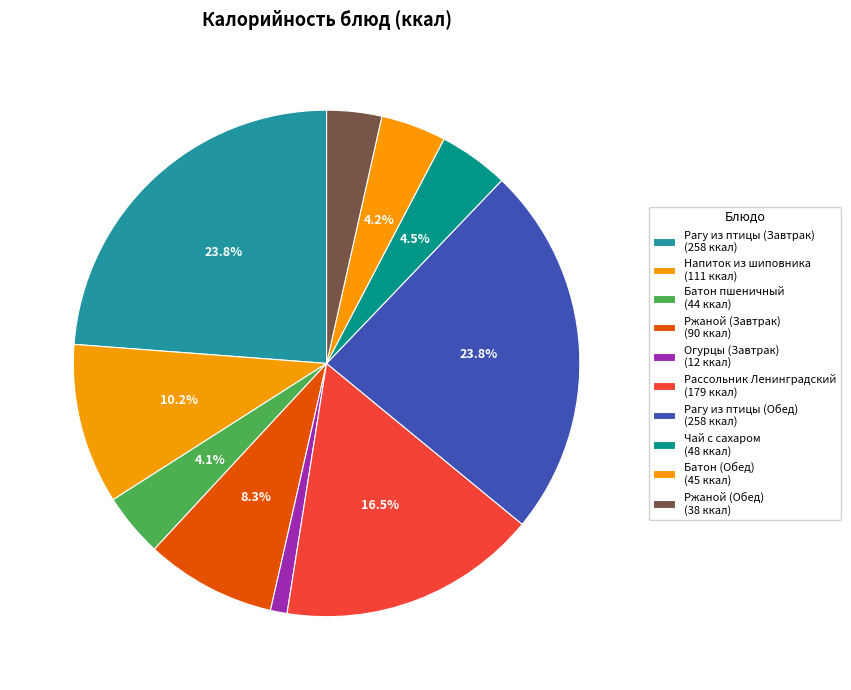

How much of the chart is everything except Батон пшеничный?

95.9%